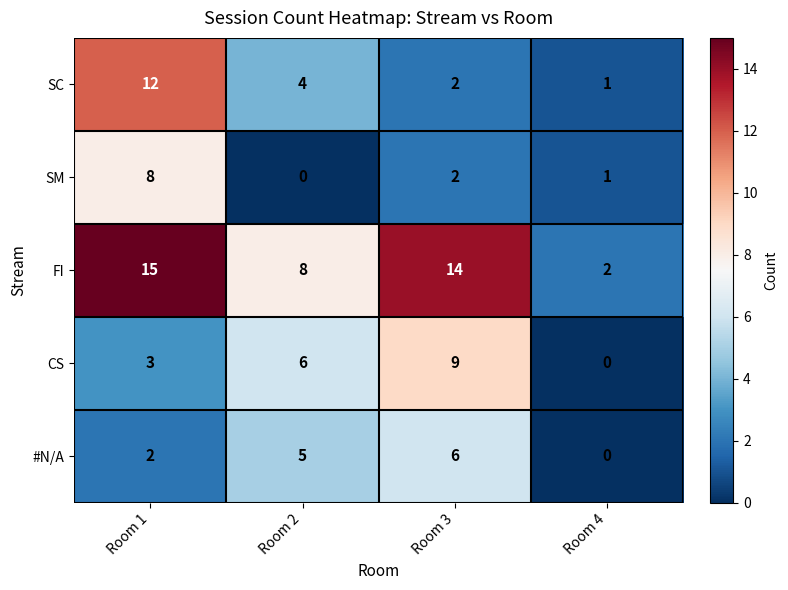

The value of CS at Room 3 is 13. True or false?

False